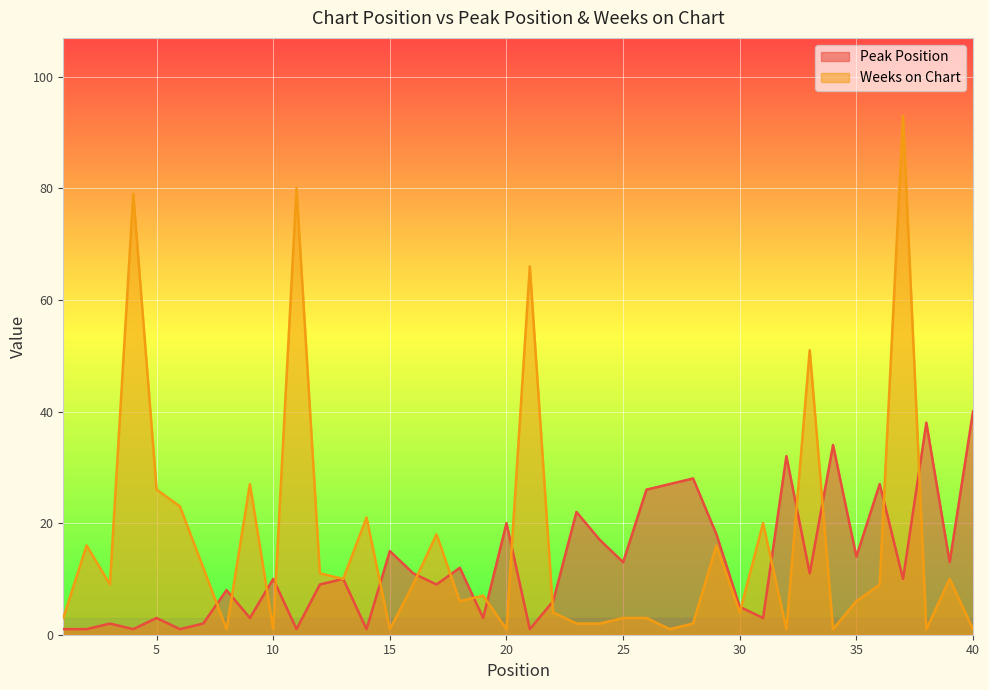

At how many categories does at least one series exceed 85?

1